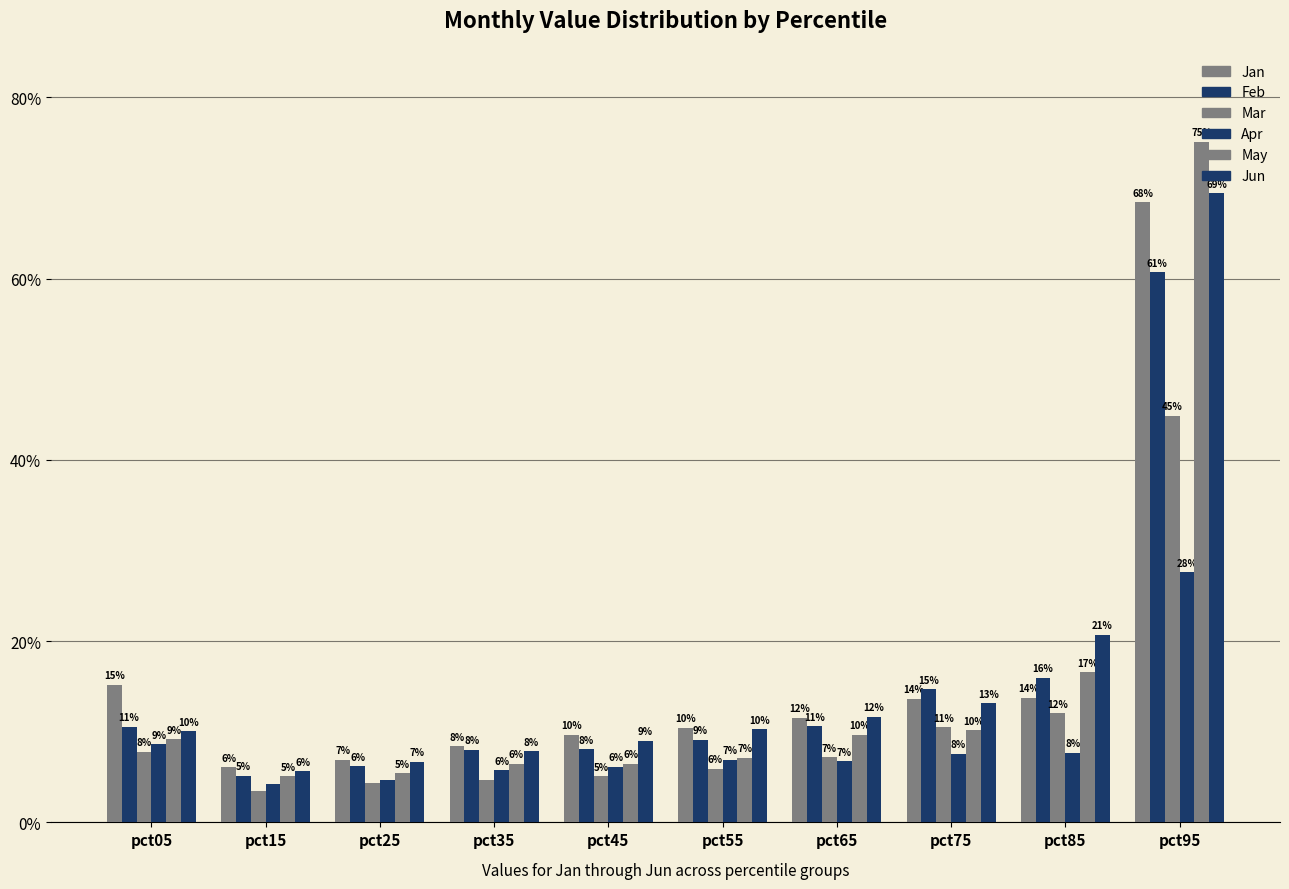

Read the Mar value at pct65.

0.1